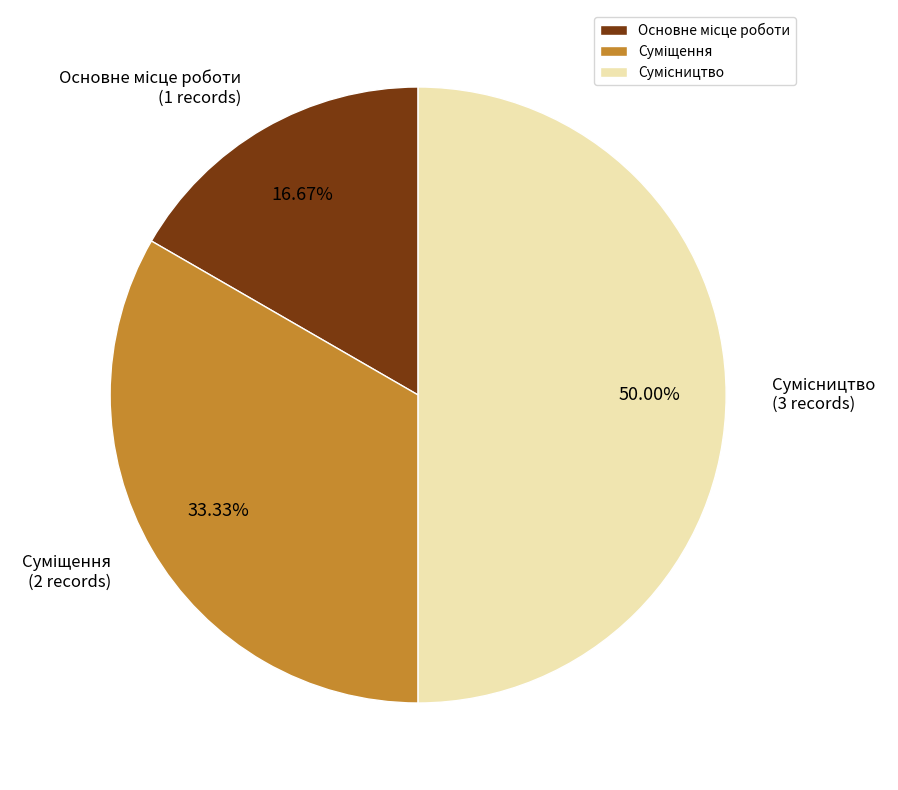

How many segments does this pie chart have?

3